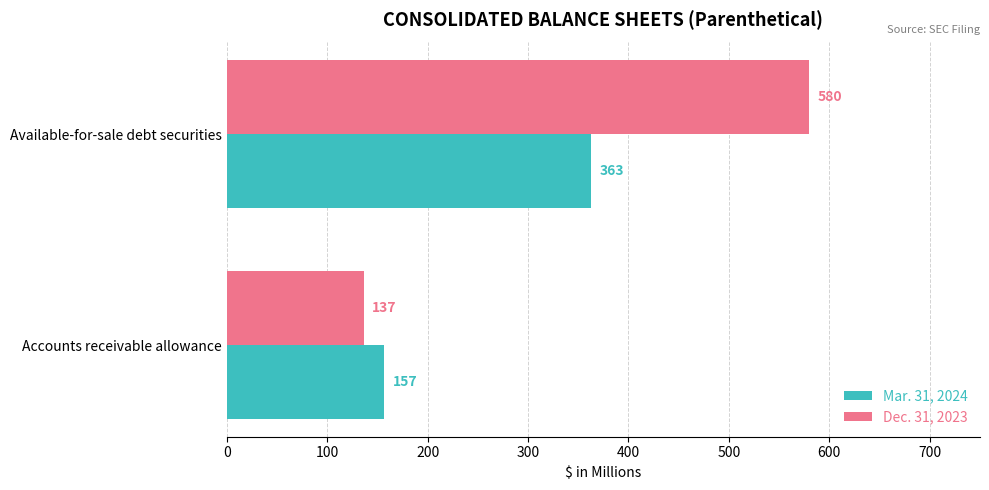

What is the maximum value shown in the chart?

580